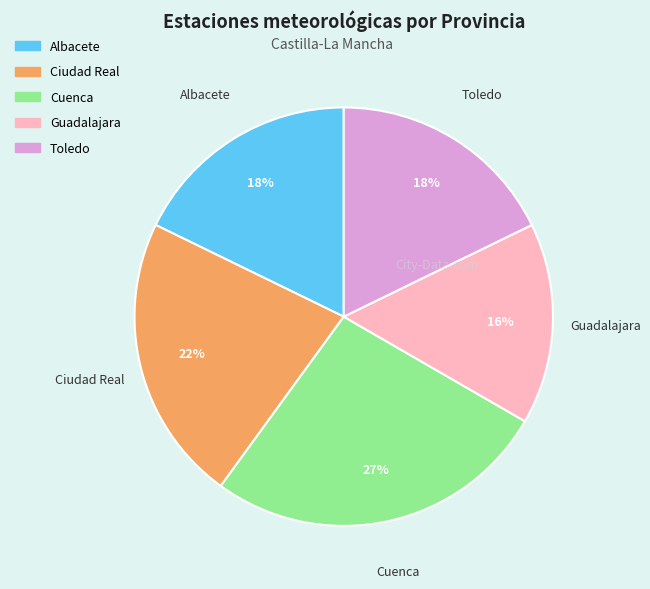

Which category has the biggest portion of the pie?

Cuenca